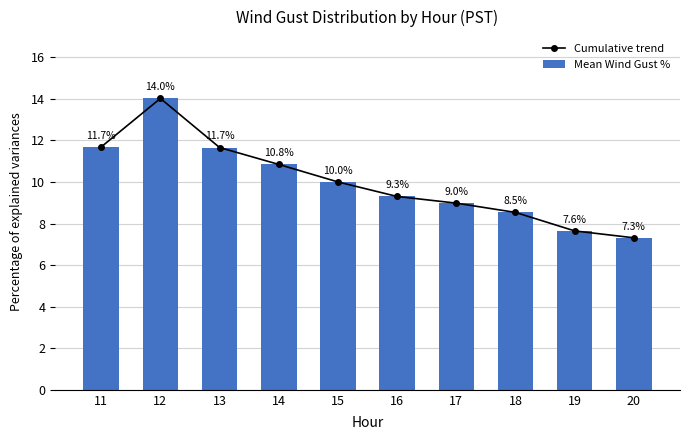

Reading left to right, what are all the values shown in this chart?

Cumulative trend: 11=11.7	12=14.0	13=11.7	14=10.8	15=10.0	16=9.3	17=9.0	18=8.5	19=7.6	20=7.3
Mean Wind Gust %: 11=11.7	12=14.0	13=11.7	14=10.8	15=10.0	16=9.3	17=9.0	18=8.5	19=7.6	20=7.3